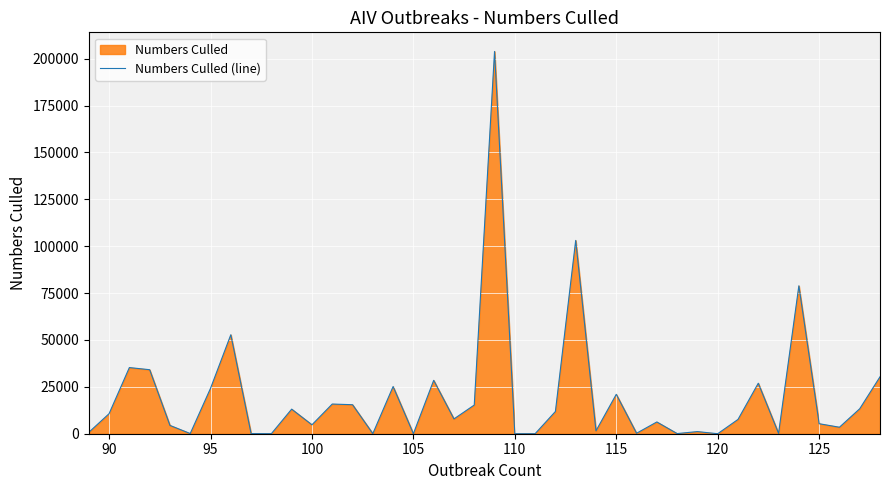

Where does the data first go above 7899?

90